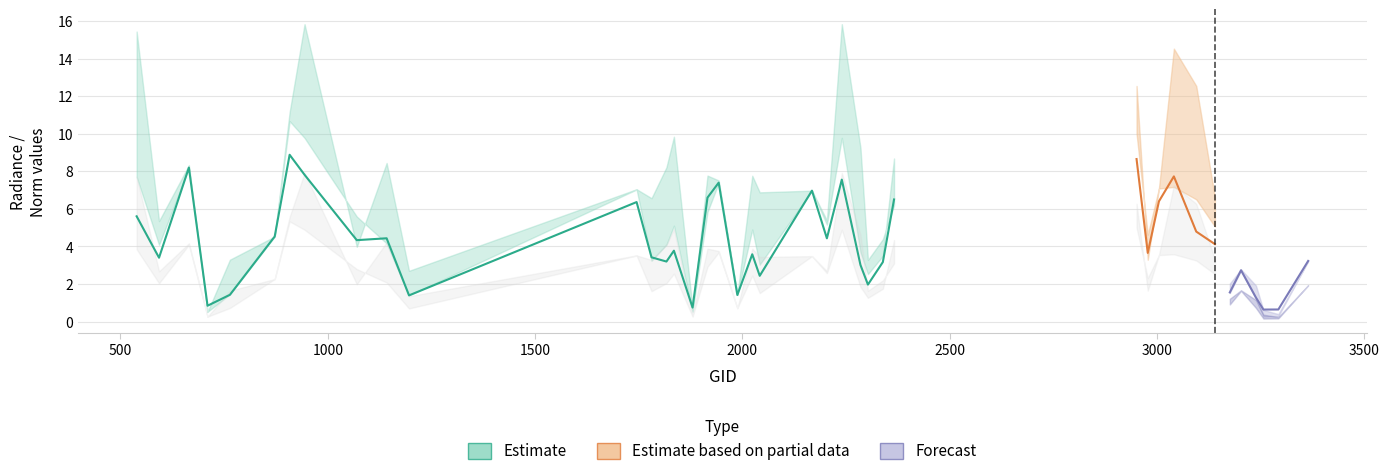

Reading left to right, extract all data points from this chart.

rade9_aggzone_norm: 539=5.6	593=3.4	665=8.2	710=0.8	764=1.4	872=4.5	908=8.9	944=7.8	1070=4.3	1142=4.4	1196=1.4	1745=6.4	1781=3.4	1817=3.2	1835=3.8	1880=0.7	1916=6.6	1943=7.4	1988=1.4	2024=3.6	2042=2.4	2168=7.0	2204=4.4	2240=7.6	2285=3.0	2303=2.0	2339=3.2	2366=6.5	2951=8.7	2978=3.7	3005=6.4	3041=7.7	3095=4.8	3140=4.1	3176=1.6	3203=2.7	3239=1.3	3257=0.6	3293=0.6	3365=3.2
rade9_mult_nadir_norm: 539=7.7	593=4.1	665=8.2	710=0.5	764=1.5	872=4.5	908=10.7	944=9.8	1070=5.6	1142=4.2	1196=1.4	1745=7.0	1781=3.2	1817=4.1	1835=5.1	1880=0.5	1916=5.8	1943=7.4	1988=1.4	2024=4.9	2042=3.0	2168=7.0	2204=5.2	2240=9.8	2285=3.7	2303=2.5	2339=3.5	2366=8.7	2951=10.0	2978=4.6	3005=7.1	3041=7.2	3095=6.5	3140=5.1	3176=1.5	3203=2.7	3239=1.2	3257=0.3	3293=0.3	3365=3.2
dnbrad: 539=15.4	593=5.4	665=8.3	710=0.5	764=3.3	872=4.5	908=11.1	944=15.8	1070=4.0	1142=8.4	1196=2.7	1745=7.0	1781=6.6	1817=8.2	1835=9.8	1880=0.7	1916=7.8	1943=7.5	1988=1.4	2024=7.8	2042=6.9	2168=7.0	2204=5.4	2240=15.8	2285=9.3	2303=3.3	2339=4.4	2366=6.2	2951=12.5	2978=3.3	3005=7.1	3041=14.5	3095=12.5	3140=6.6	3176=2.0	3203=2.8	3239=1.9	3257=0.6	3293=0.4	3365=3.2